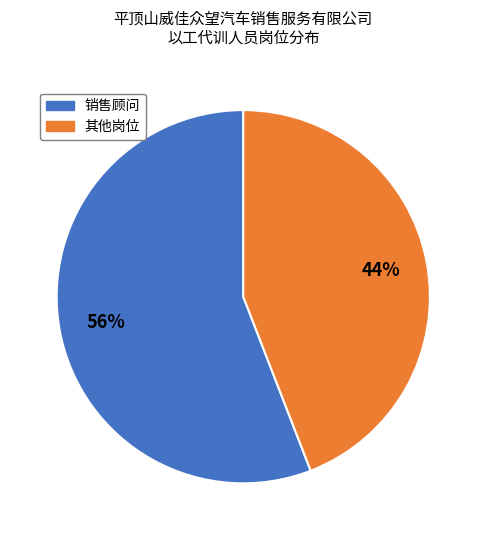

To the nearest percent, what is the difference between the largest and smallest slice percentages?

12%